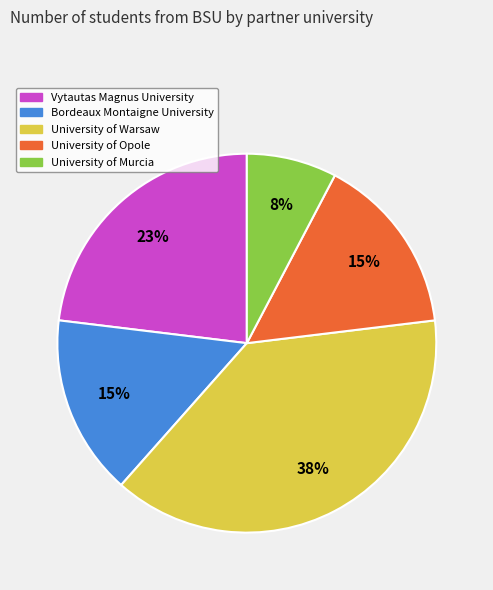

Which has a higher value, University of Opole or Vytautas Magnus University?

Vytautas Magnus University